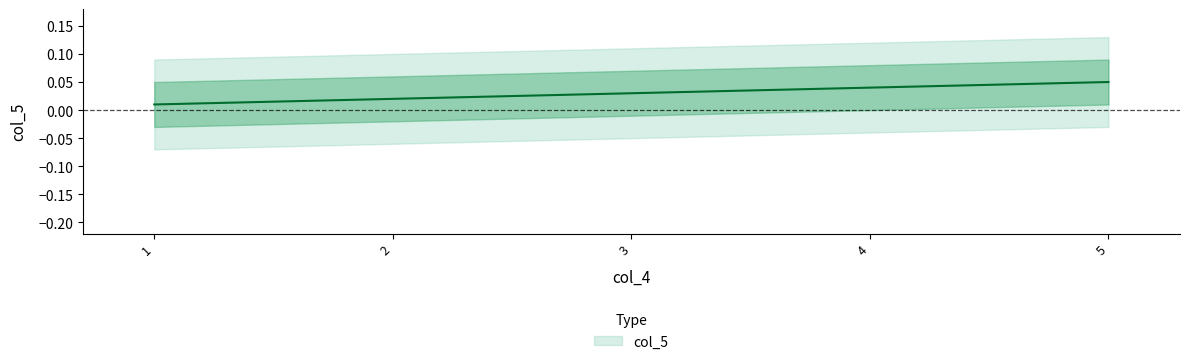

True or false: there are more than 2 points higher than both neighbors.

False